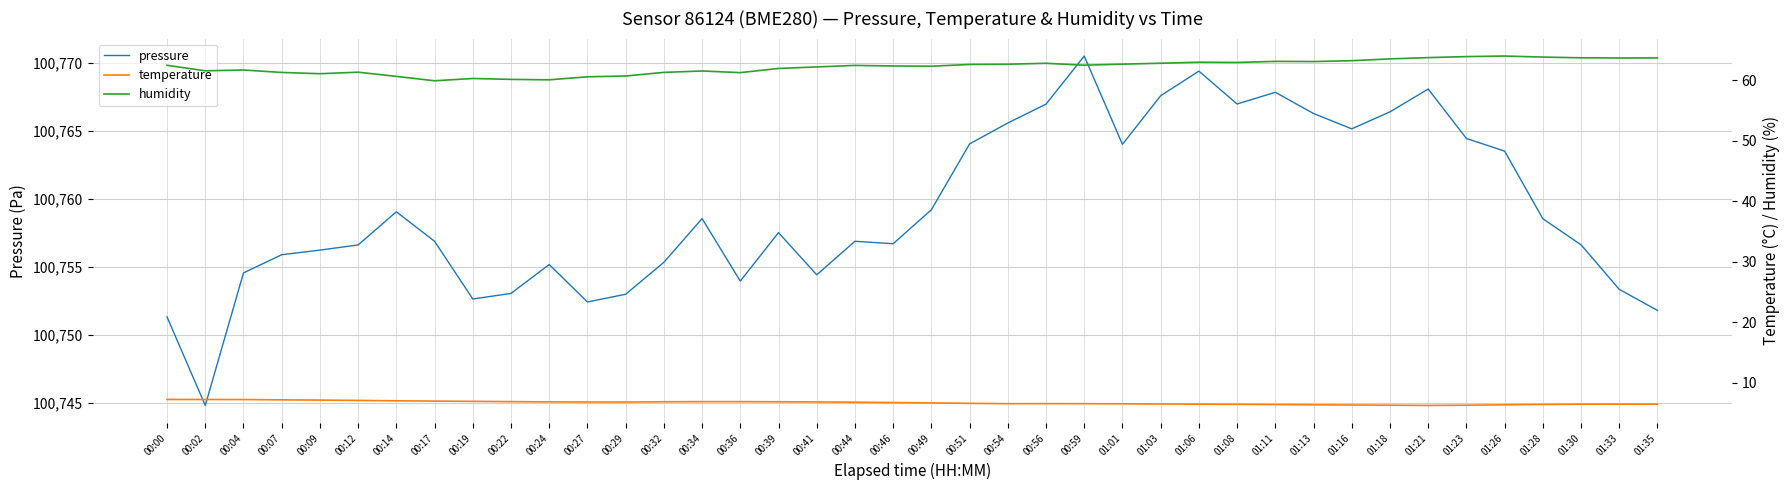

Reading right to left, list all the values displayed in this chart.

pressure: 100751.8	100753.3	100756.6	100758.5	100763.5	100764.4	100768.1	100766.4	100765.2	100766.3	100767.9	100767.0	100769.4	100767.6	100764.0	100770.5	100767.0	100765.6	100764.1	100759.2	100756.7	100756.9	100754.4	100757.5	100753.9	100758.6	100755.3	100753.0	100752.4	100755.2	100753.0	100752.6	100756.9	100759.1	100756.6	100756.2	100755.9	100754.6	100744.8	100751.3
temperature: 6.5	6.5	6.5	6.4	6.4	6.3	6.2	6.3	6.3	6.4	6.4	6.4	6.5	6.5	6.5	6.5	6.5	6.5	6.6	6.7	6.7	6.8	6.8	6.9	6.9	6.9	6.9	6.8	6.8	6.8	6.9	6.9	7.0	7.0	7.1	7.1	7.2	7.2	7.2	7.2
humidity: 63.7	63.7	63.7	63.9	64.0	63.9	63.8	63.5	63.2	63.1	63.1	63.0	63.0	62.8	62.7	62.5	62.8	62.7	62.6	62.3	62.4	62.5	62.2	62.0	61.3	61.5	61.3	60.7	60.6	60.1	60.2	60.3	59.9	60.7	61.4	61.1	61.3	61.7	61.6	62.5